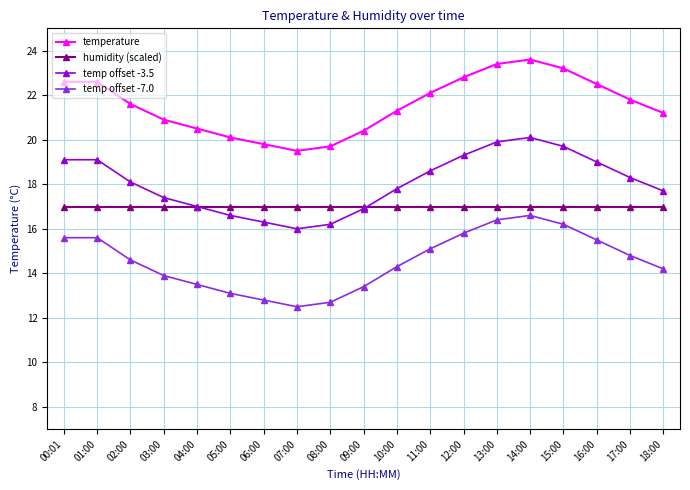

Does the chart have visible grid lines?

Yes